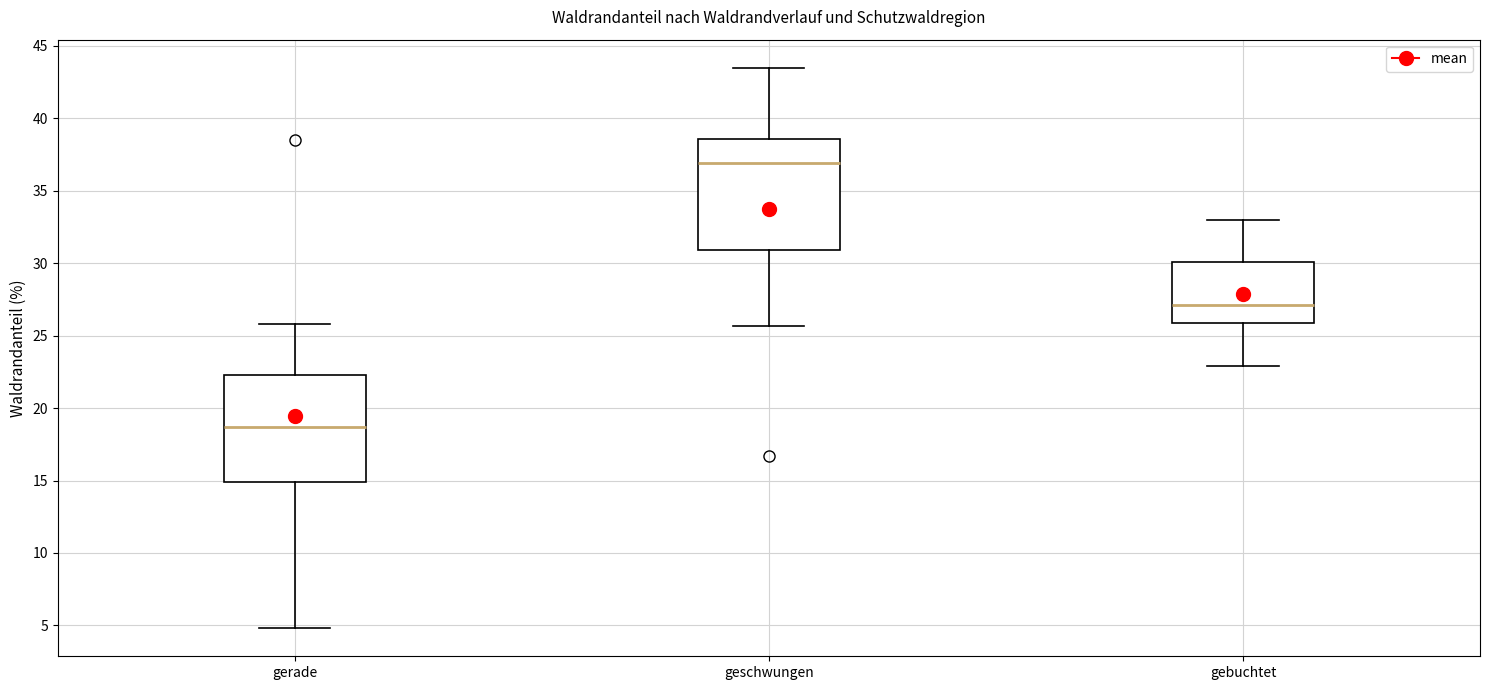

Which box has the lowest median line?

gerade